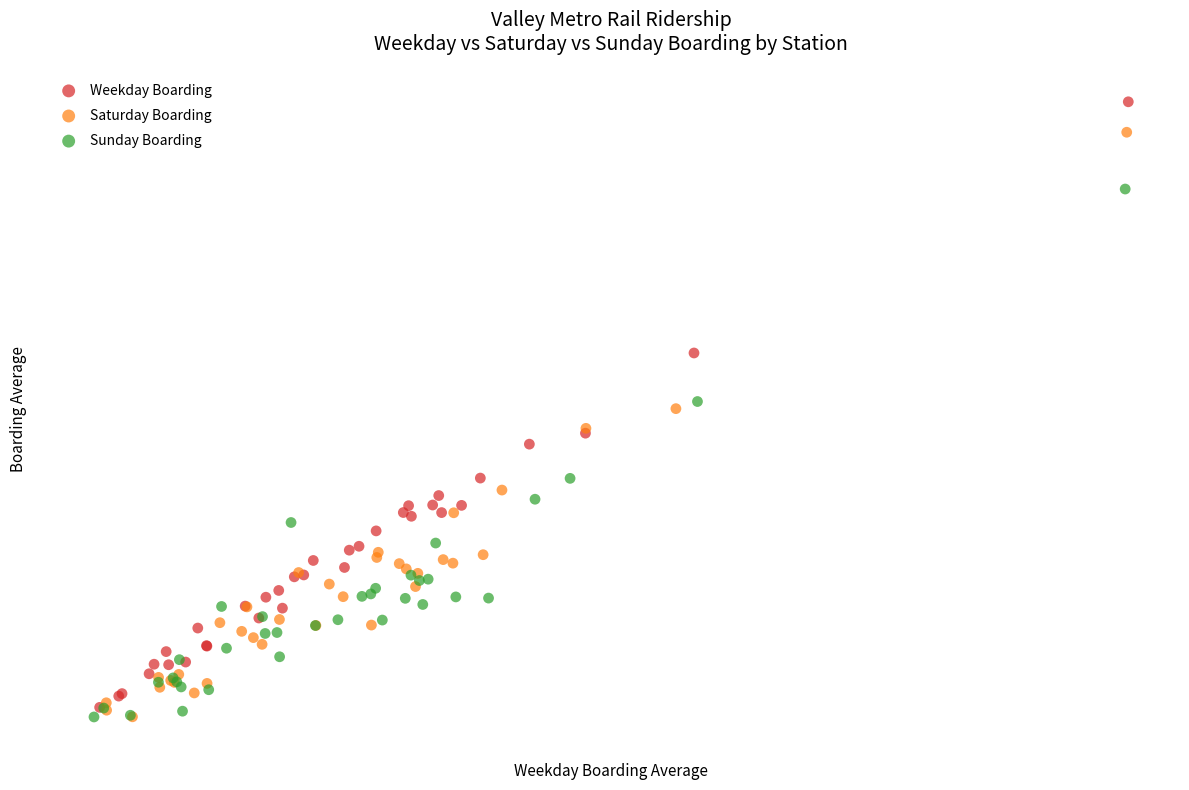

Which series has the widest spread of Y values?

Weekday Boarding